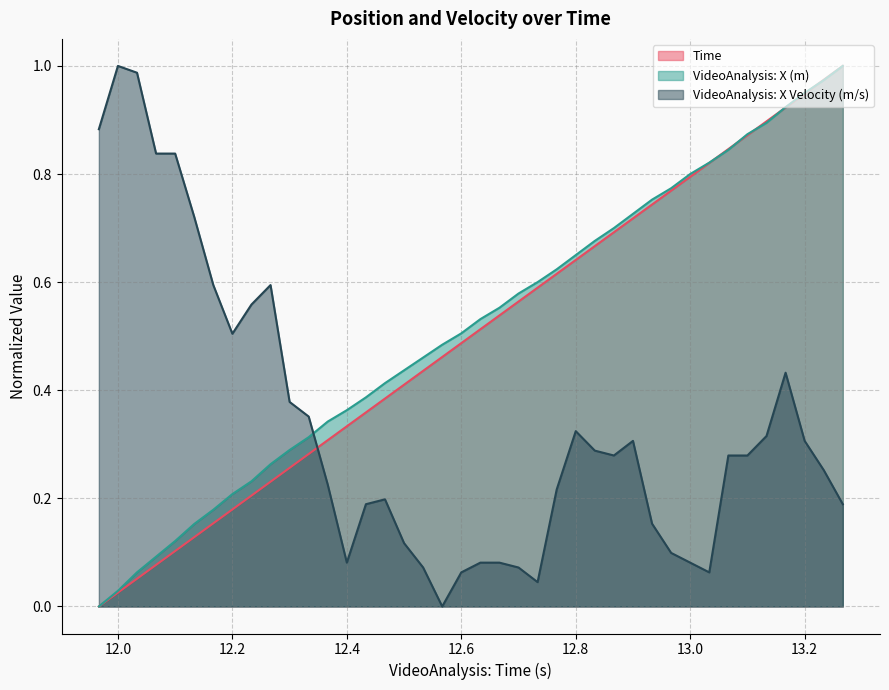

Which series ends up on top after the final intersection of VideoAnalysis: X Velocity (m/s) and VideoAnalysis: X (m)?

VideoAnalysis: X (m)